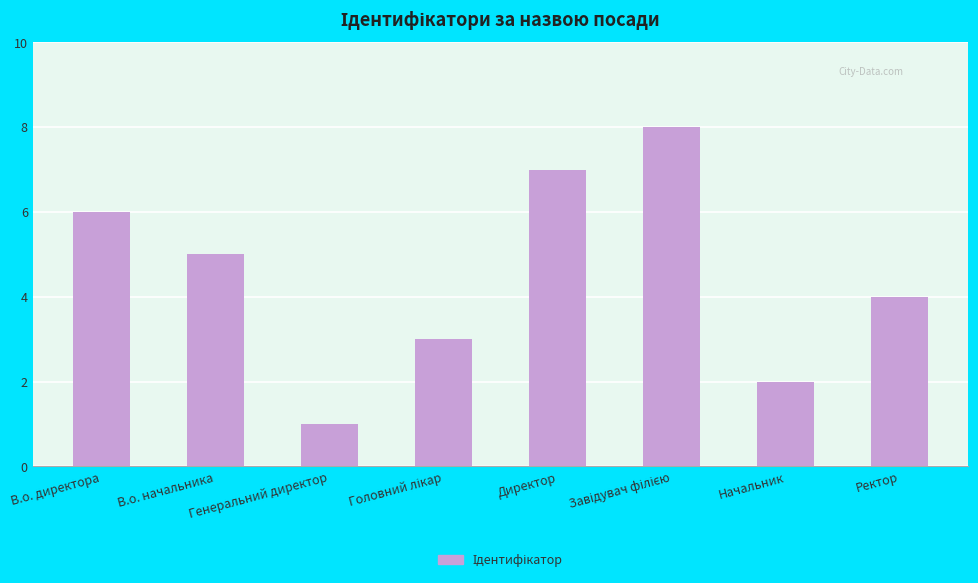

What is the change in value from В.о. начальника to Генеральний директор?

-4